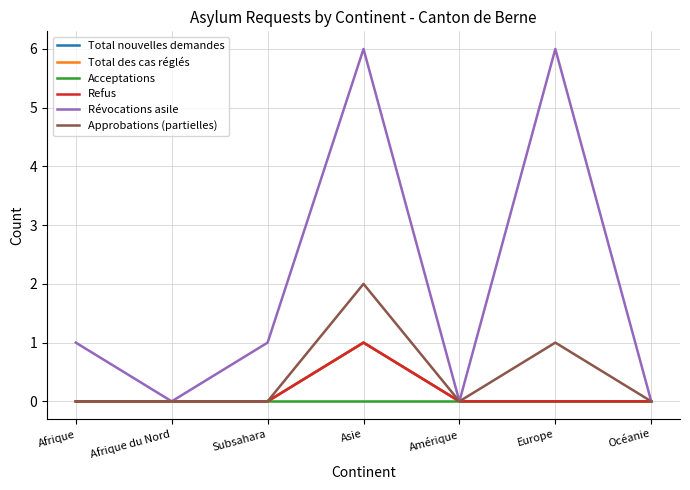

Does the chart display data point markers on the line(s)?

No